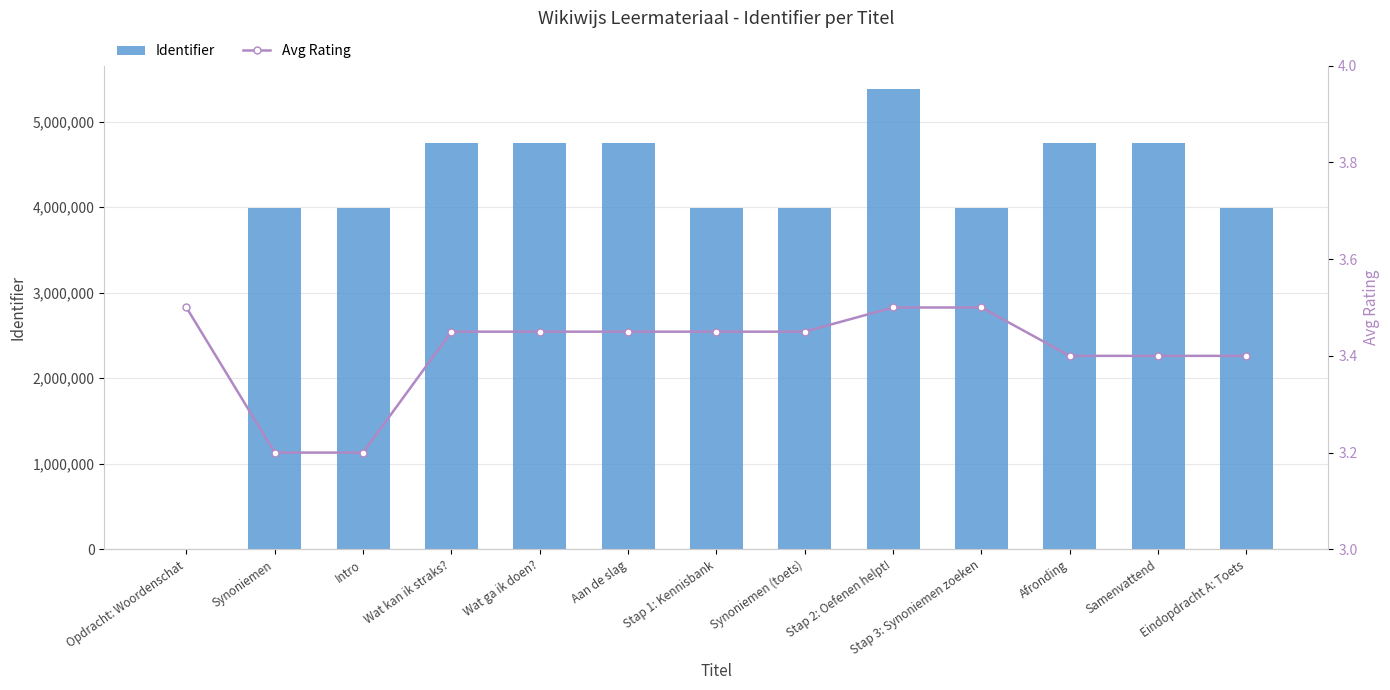

What is the total value across all series at Opdracht: Woordenschat?

3.5